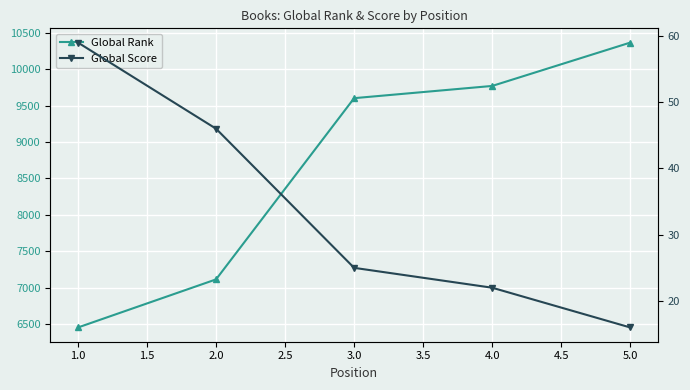

What is the value of the Global Rank point at the 5th from the left?

10367